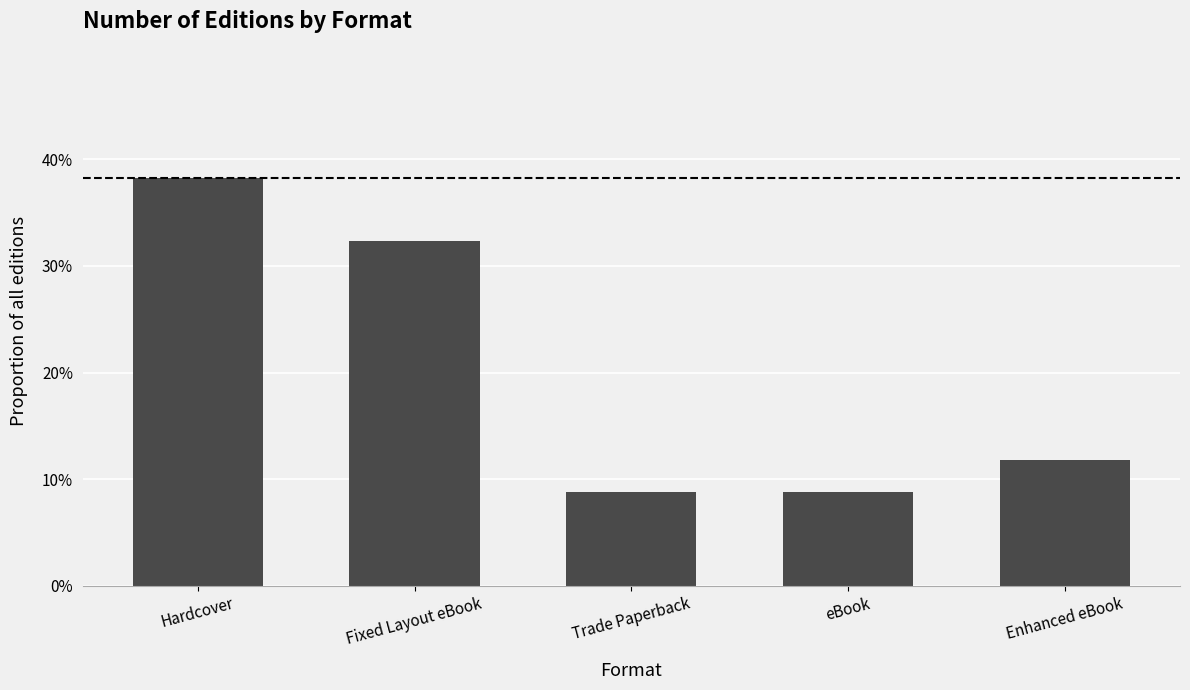

Reading left to right, what are all the values shown in this chart?

38.2	32.4	8.8	8.8	11.8